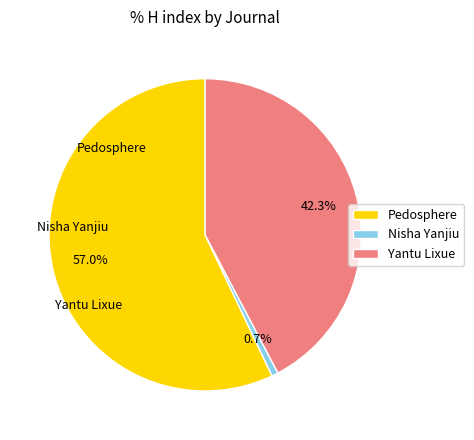

Is there a majority slice in this chart?

Yes